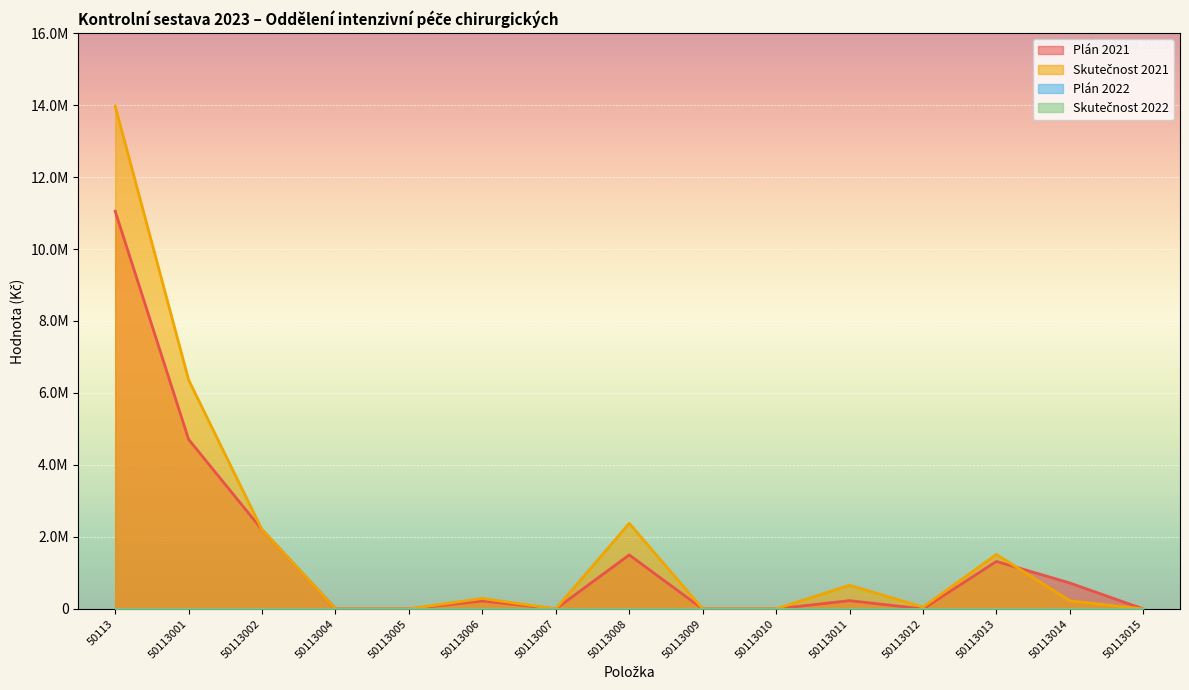

Reading left to right, what are all the values shown in this chart?

Plán 2021: 50113=11050000.0	50113001=4710000.0	50113002=2200000.0	50113004=0.0	50113005=0.0	50113006=220000.0	50113007=0.0	50113008=1500000.0	50113009=0.0	50113010=0.0	50113011=230000.0	50113012=0.0	50113013=1320000.0	50113014=720000.0	50113015=0.0
Skutečnost 2021: 50113=13969729.1	50113001=6361808.0	50113002=2199848.8	50113004=0.0	50113005=0.0	50113006=291090.4	50113007=0.0	50113008=2376418.5	50113009=0.0	50113010=0.0	50113011=657727.2	50113012=49182.0	50113013=1512745.6	50113014=225421.3	50113015=0.0